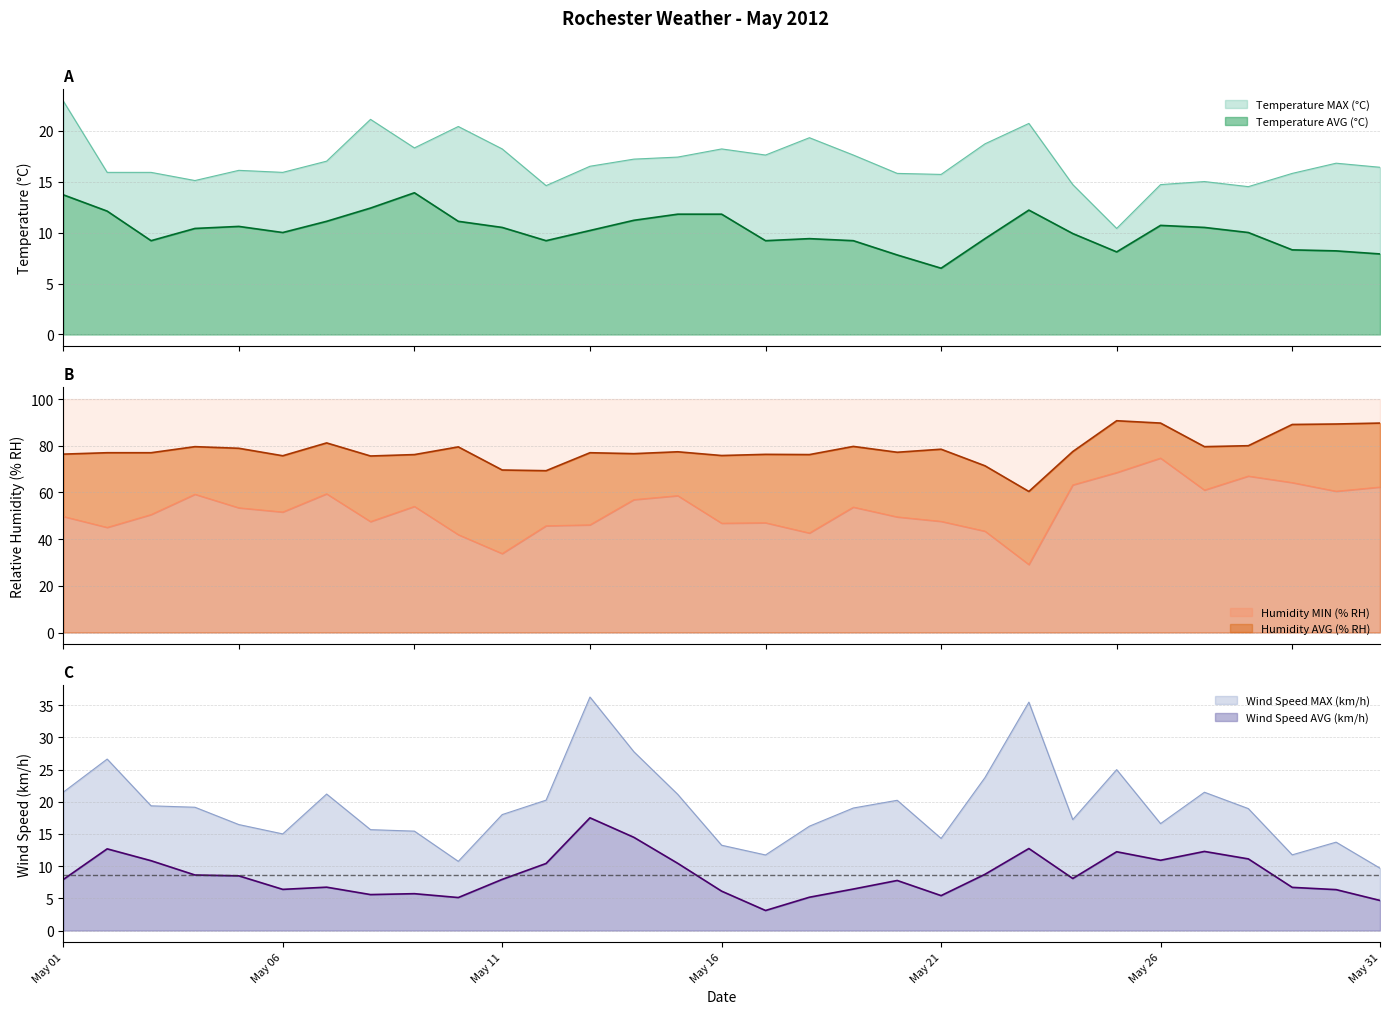

How many interior local peaks does the Temperature AVG (°C) series have?

5